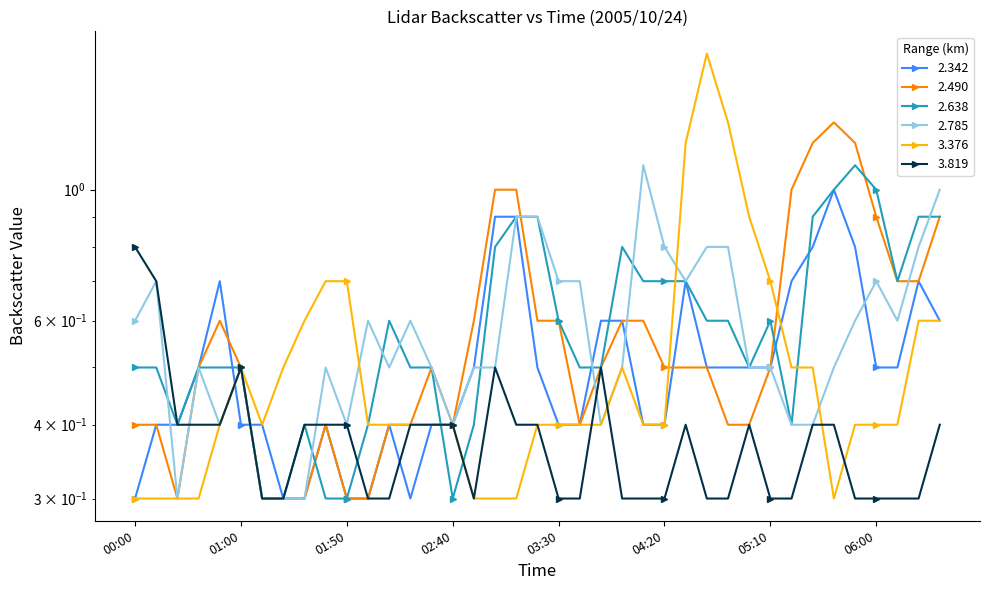

True or false: 3.376 and 2.342 cross at least once.

True